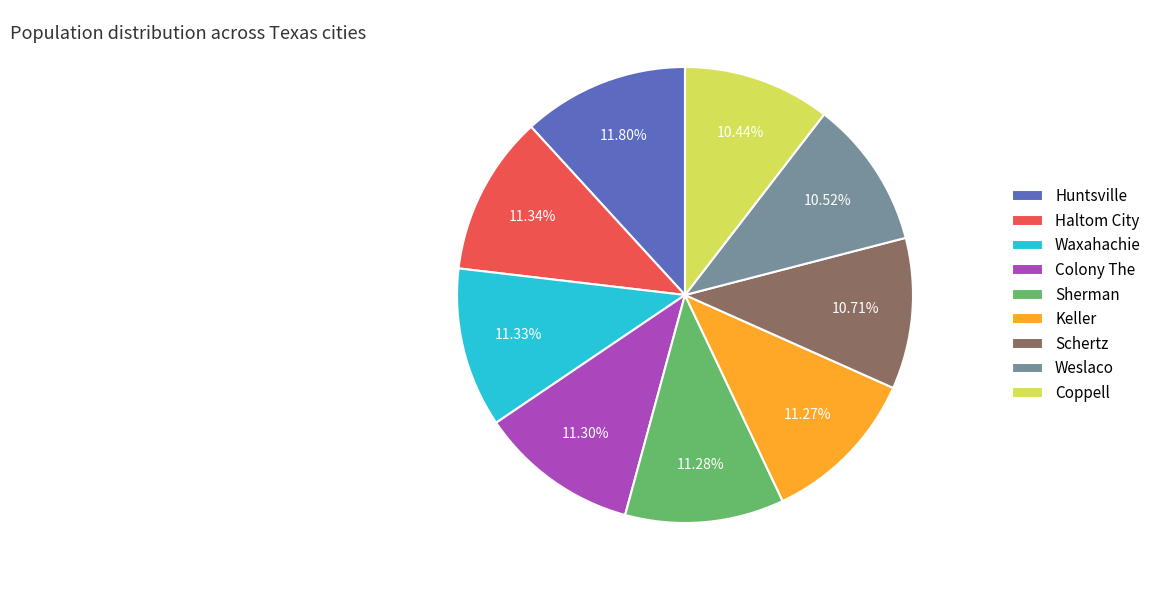

Does any single category account for the majority?

No